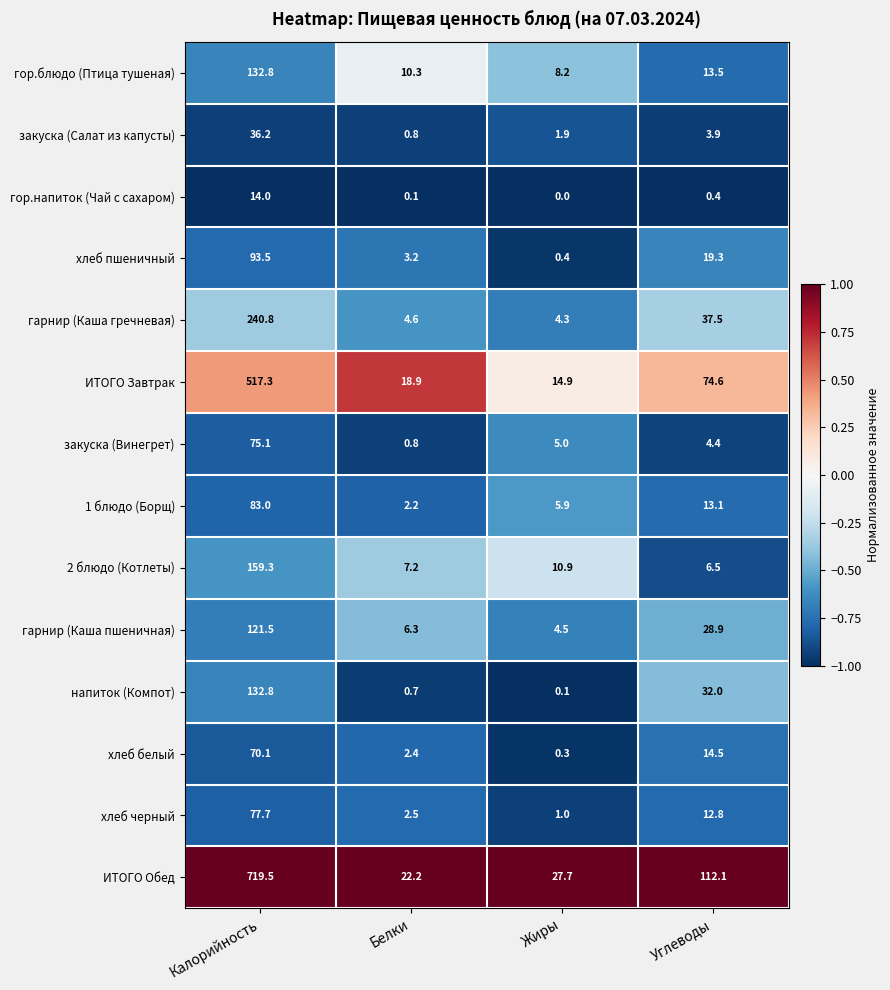

Which series has the widest spread of values?

ИТОГО Обед